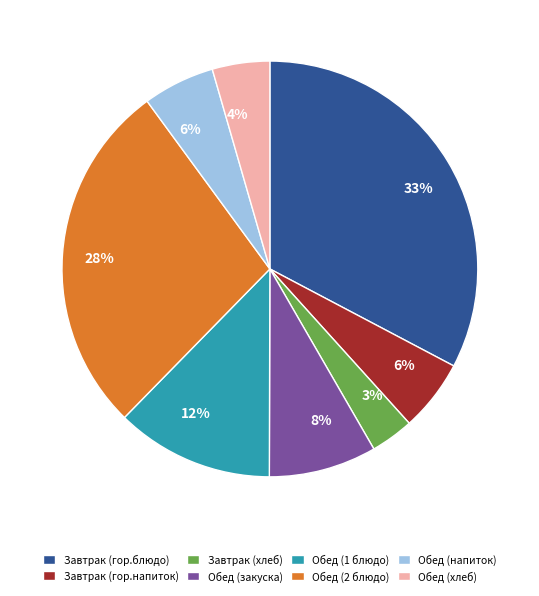

Do Обед (хлеб) and Завтрак (хлеб) together represent more than half of the pie?

No